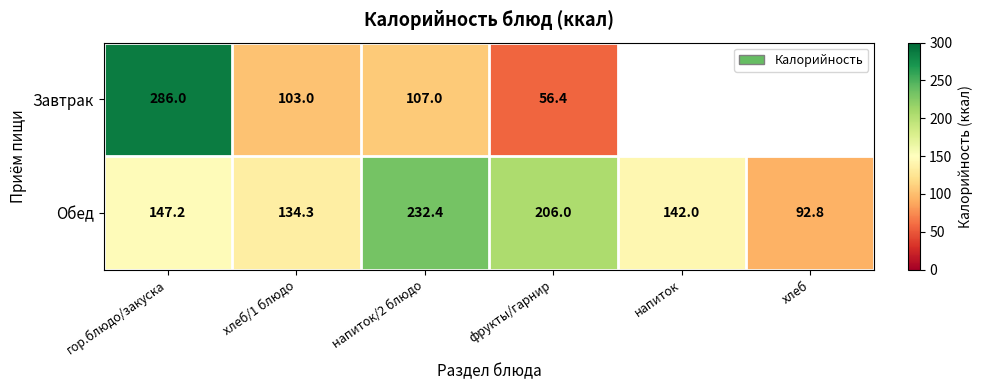

Which category has the highest value in the Обед series?

напиток/2 блюдо